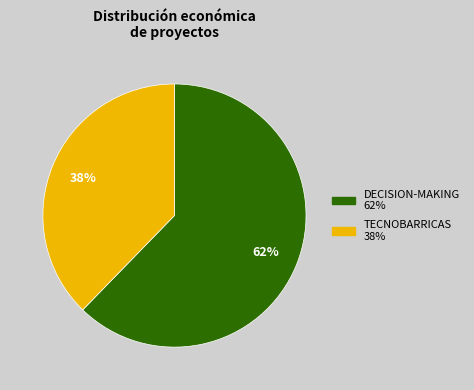

True or false: DECISION-MAKING accounts for 74% of the total.

False